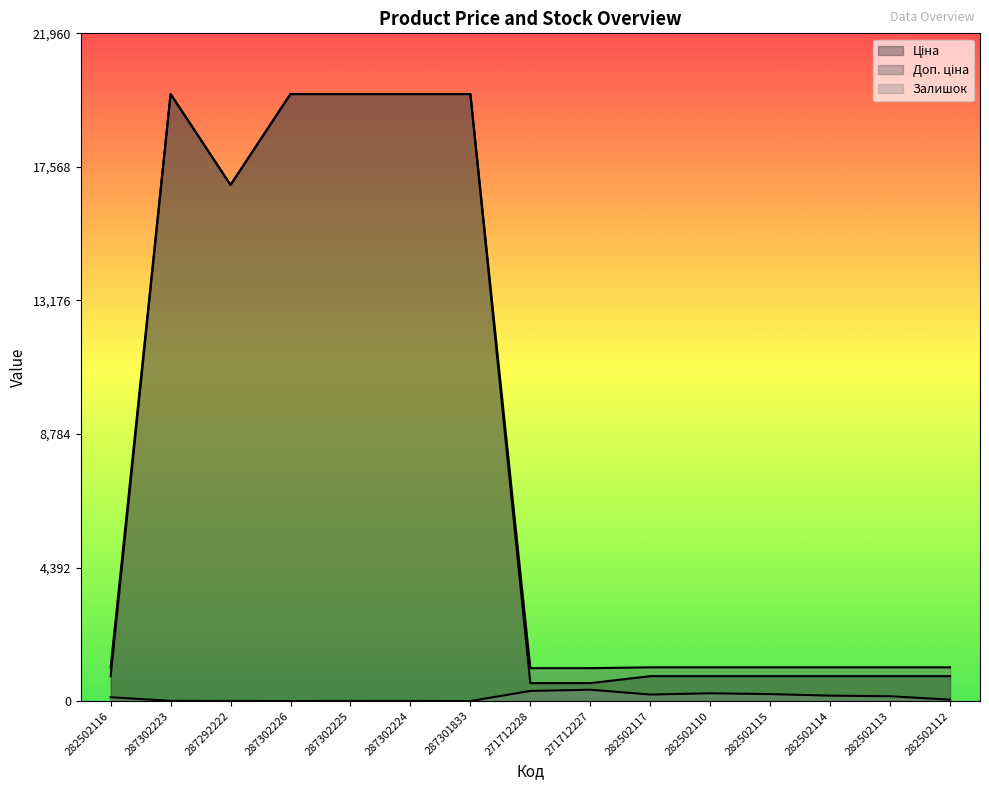

Reading left to right, transcribe all the data shown in this chart.

Ціна: 818.5	19964.2	16976.3	19964.2	19964.2	19964.2	19964.2	589.9	589.9	818.5	818.5	818.5	818.5	818.5	818.5
Доп. ціна: 1109.2	19964.2	16976.3	19964.2	19964.2	19964.2	19964.2	1081.7	1081.7	1109.2	1109.2	1109.2	1109.2	1109.2	1109.2
Залишок: 125.0	7.0	4.0	0.0	5.0	3.0	0.0	333.0	373.0	214.0	255.0	229.0	178.0	158.0	46.0